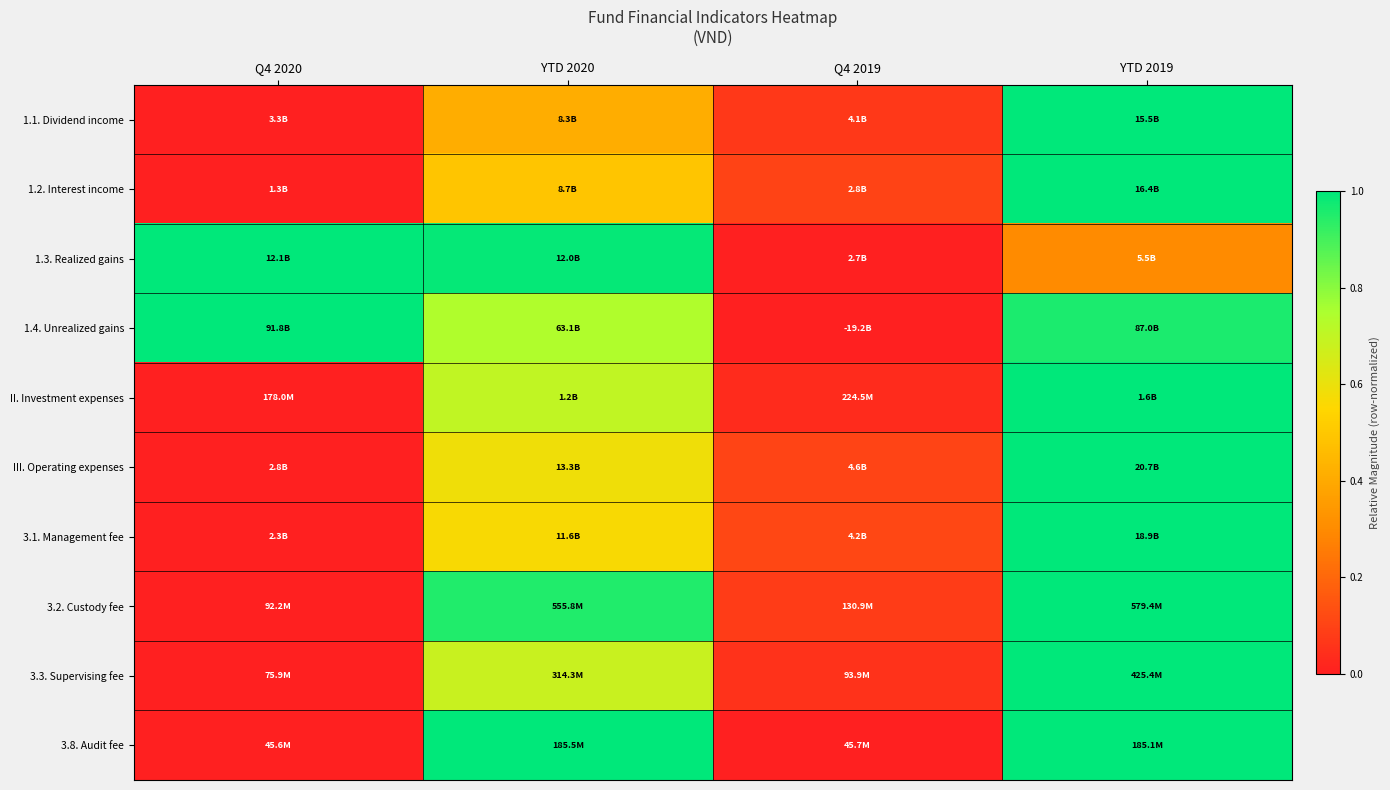

Reading left to right, list all the values displayed in this chart.

1.1. Dividend income: Q4 2020=0.0	YTD 2020=0.4	Q4 2019=0.1	YTD 2019=1.0
1.2. Interest income: Q4 2020=0.0	YTD 2020=0.5	Q4 2019=0.1	YTD 2019=1.0
1.3. Realized gains: Q4 2020=1.0	YTD 2020=1.0	Q4 2019=0.0	YTD 2019=0.3
1.4. Unrealized gains: Q4 2020=1.0	YTD 2020=0.7	Q4 2019=0.0	YTD 2019=1.0
II. Investment expenses: Q4 2020=0.0	YTD 2020=0.7	Q4 2019=0.0	YTD 2019=1.0
III. Operating expenses: Q4 2020=0.0	YTD 2020=0.6	Q4 2019=0.1	YTD 2019=1.0
3.1. Management fee: Q4 2020=0.0	YTD 2020=0.6	Q4 2019=0.1	YTD 2019=1.0
3.2. Custody fee: Q4 2020=0.0	YTD 2020=1.0	Q4 2019=0.1	YTD 2019=1.0
3.3. Supervising fee: Q4 2020=0.0	YTD 2020=0.7	Q4 2019=0.1	YTD 2019=1.0
3.8. Audit fee: Q4 2020=0.0	YTD 2020=1.0	Q4 2019=0.0	YTD 2019=1.0